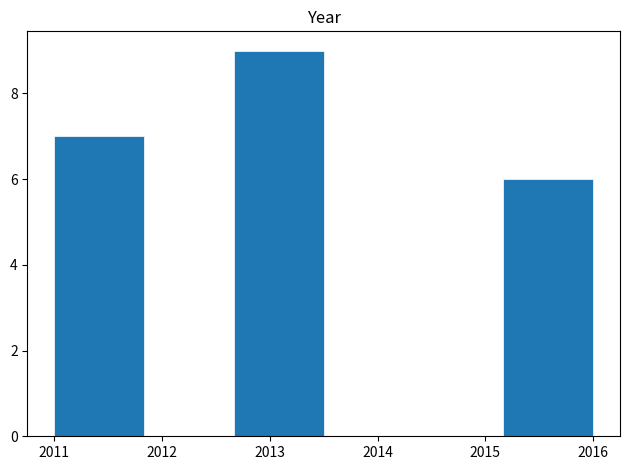

Reading left to right, list every bar in this chart as the range it spans on the x-axis followed by its height. Neither the bar edges nor the heights are printed on the chart, so give them approximately, as read against the axes.

2011.0 to 2011.8: 7
2011.8 to 2012.7: 0
2012.7 to 2013.5: 9
2013.5 to 2014.3: 0
2014.3 to 2015.2: 0
2015.2 to 2016.0: 6